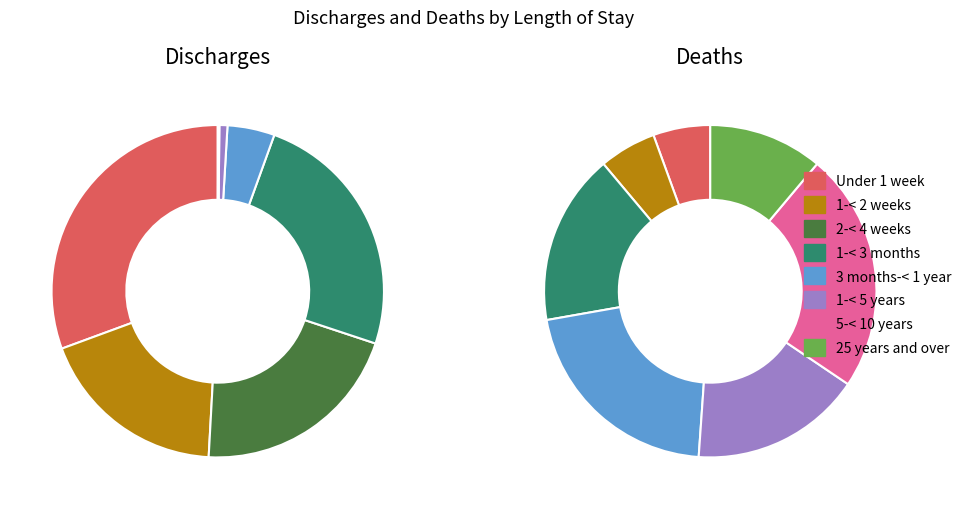

True or false: 2 accounts for 33% of the total.

False